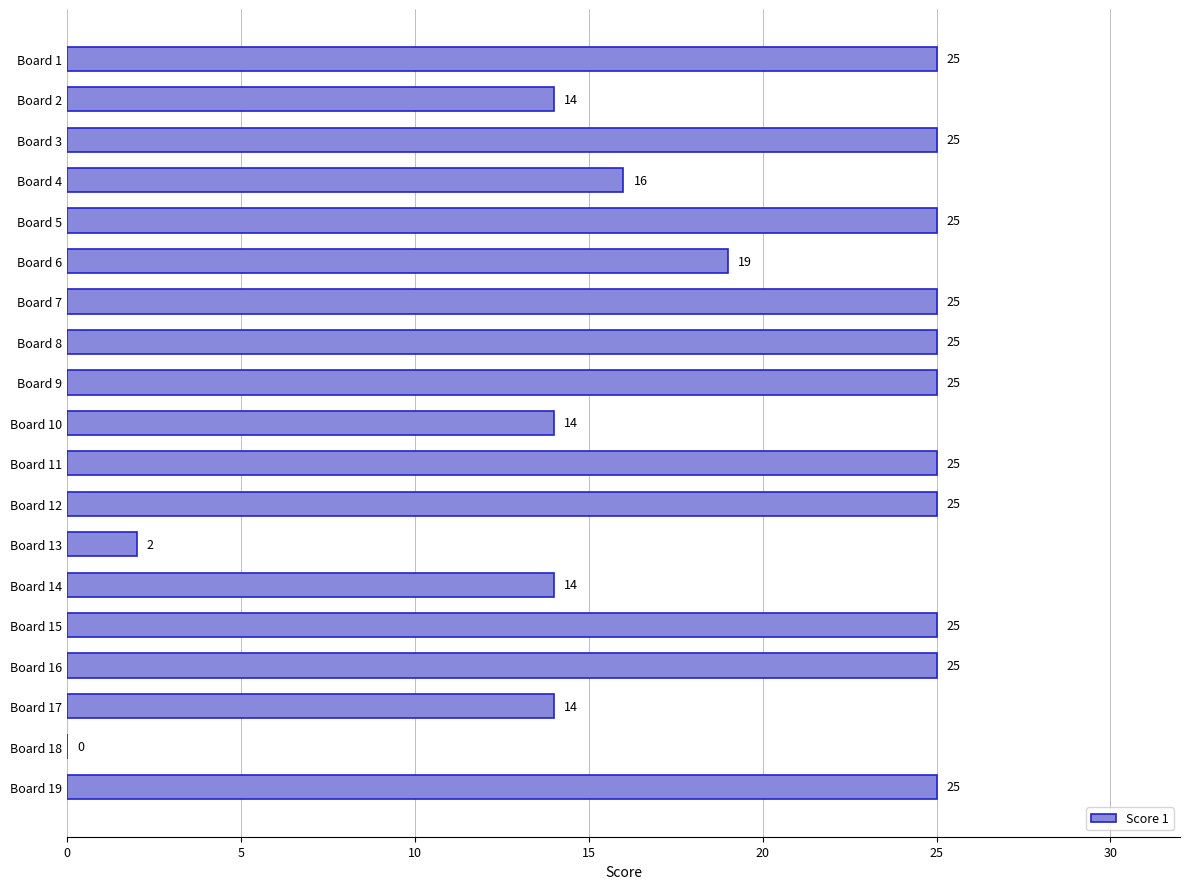

Is it true that the value at Board 16 is 36?

False